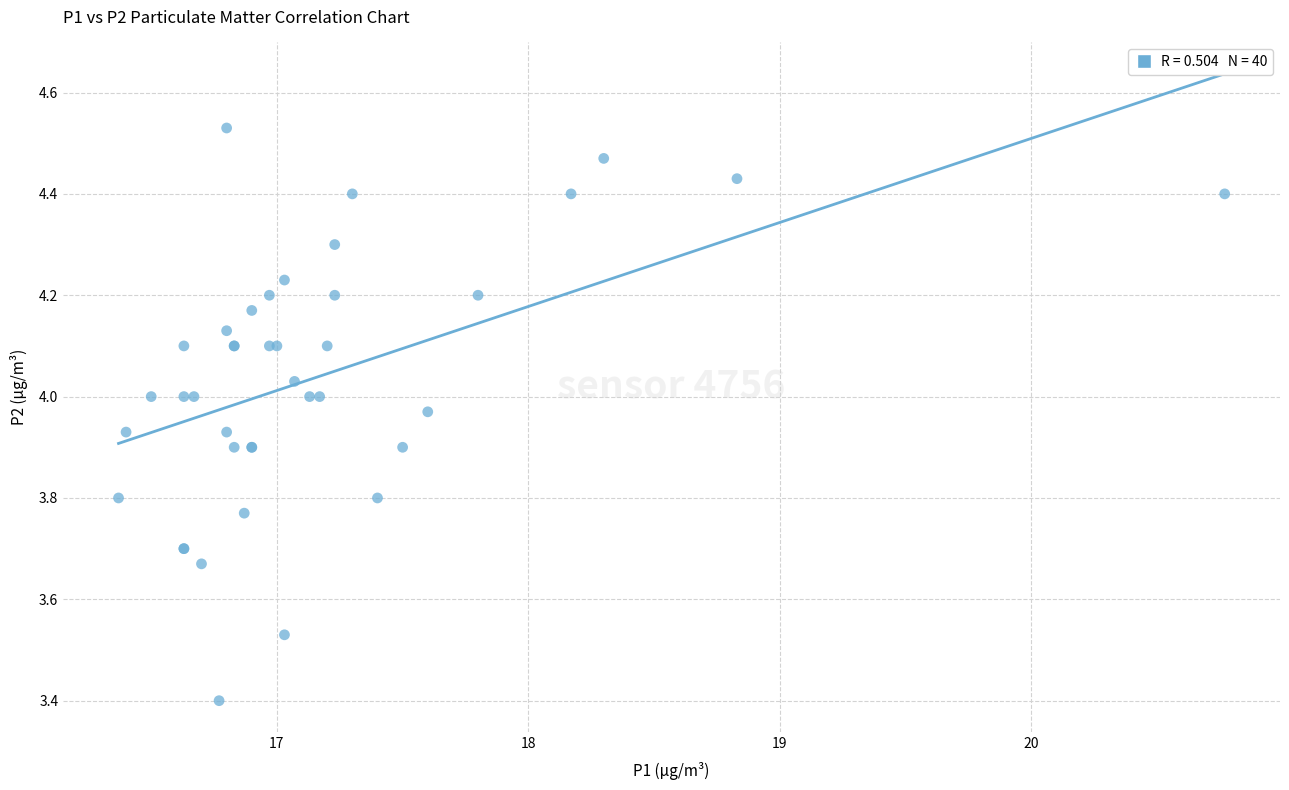

What Y value in the scatter plot is closest to 3?

3.4